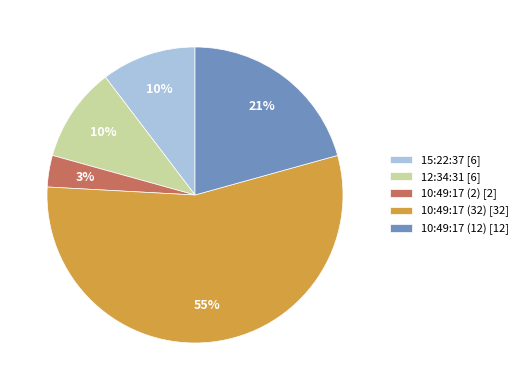

What is the smallest slice in the pie chart?

10:49:17 (2)